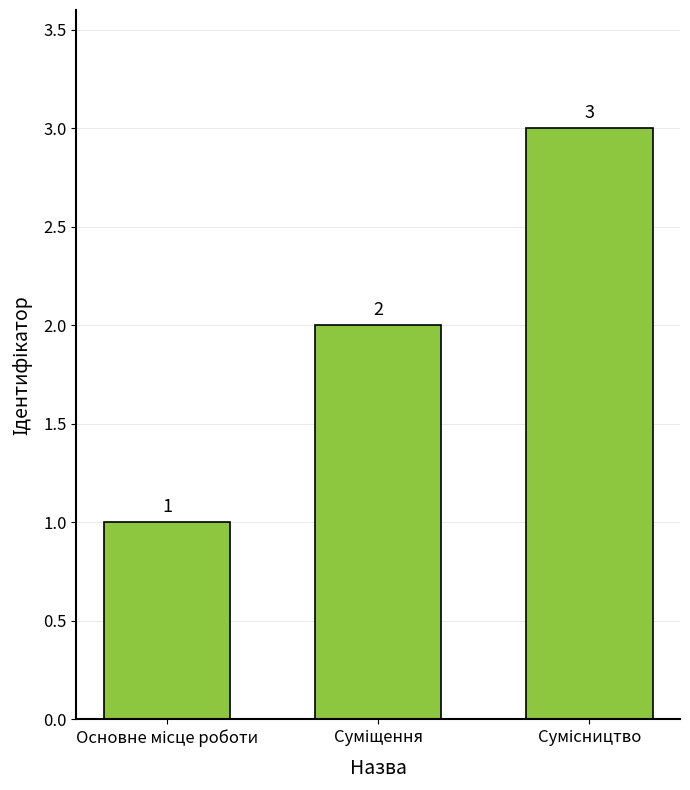

What is the maximum value shown in the chart?

3